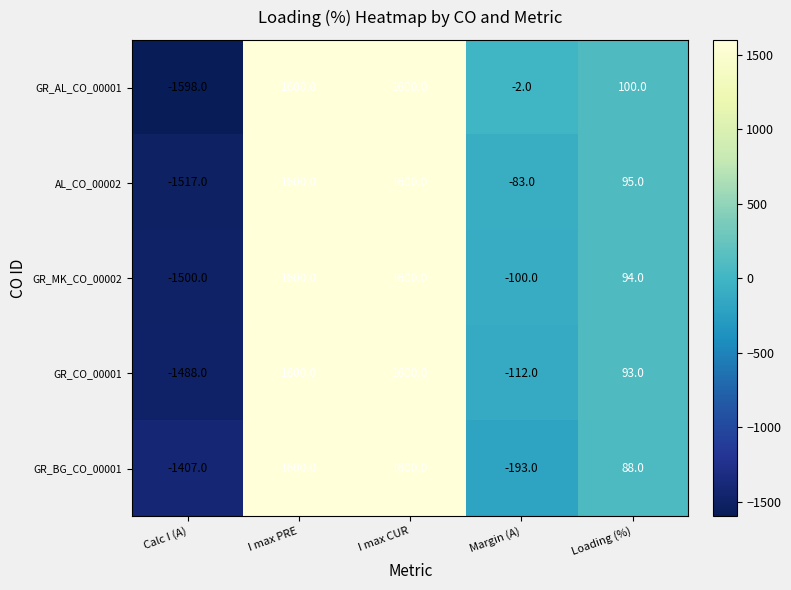

At which label is GR_BG_CO_00001 closest to 96?

Loading (%)